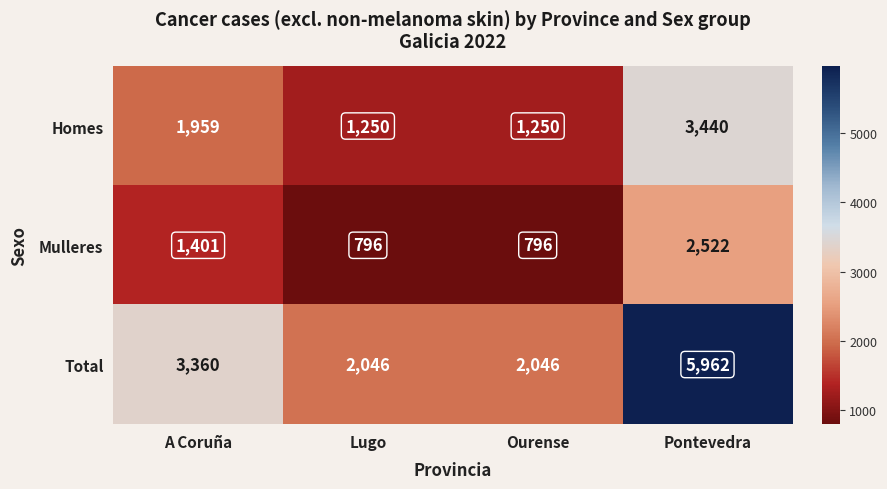

Reading left to right, extract all data points from this chart.

Homes: 1959	1250	1250	3440
Mulleres: 1401	796	796	2522
Total: 3360	2046	2046	5962